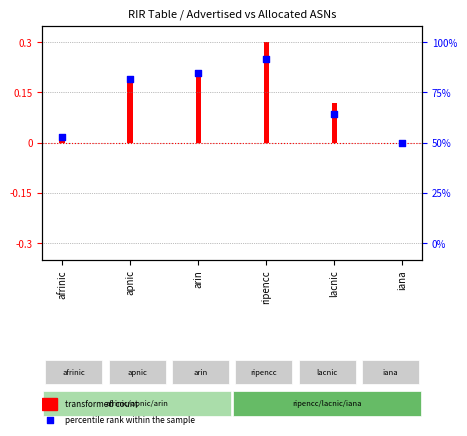

Which has a higher value, iana or lacnic?

lacnic